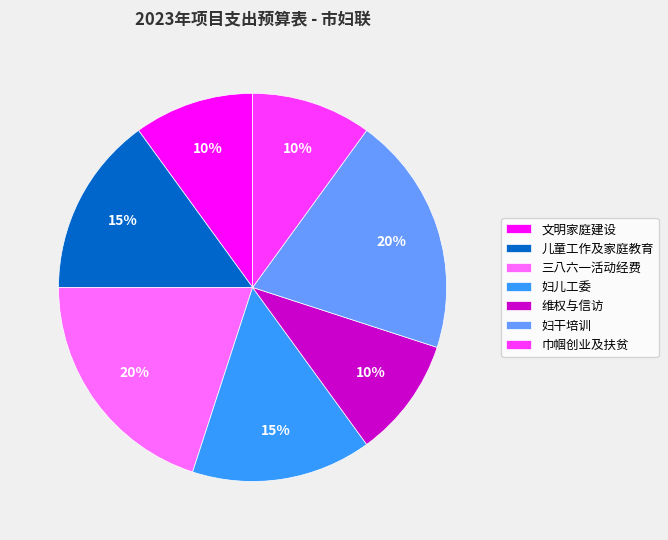

What is the ratio of the value at 儿童工作及家庭教育 to the value at 巾帼创业及扶贫?

1.5